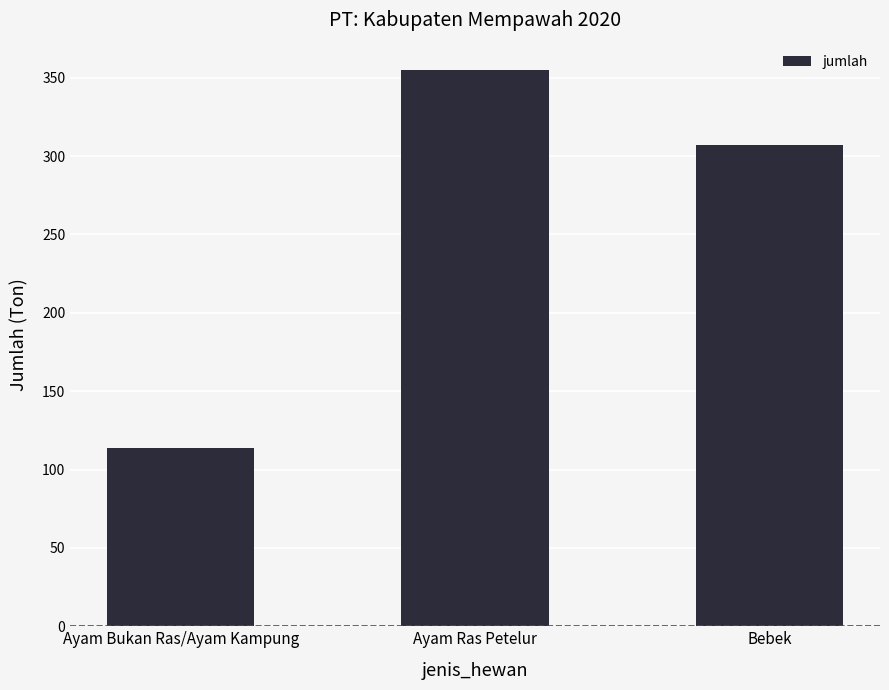

What is the smallest value displayed?

114.0